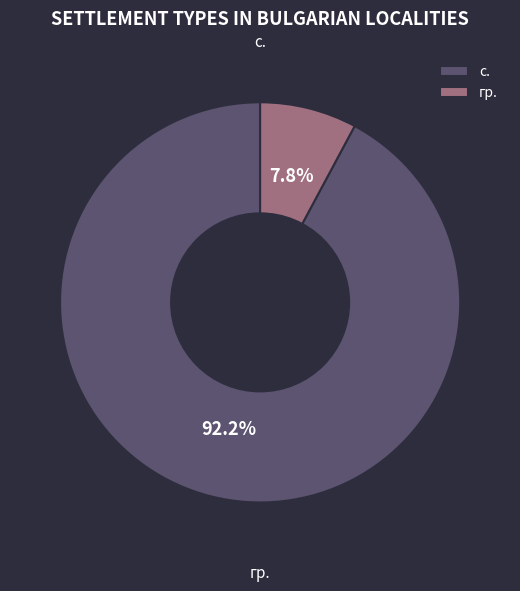

Which slice is the largest?

с.